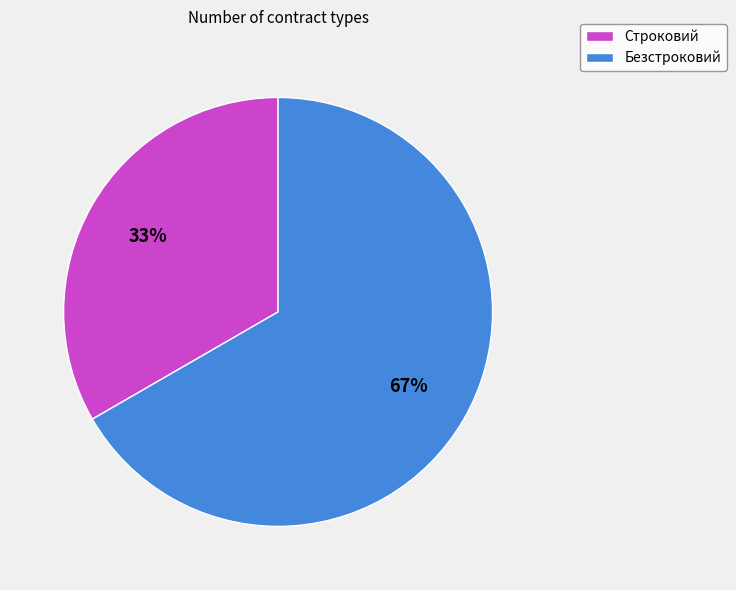

Does Строковий represent more than half of the total?

No